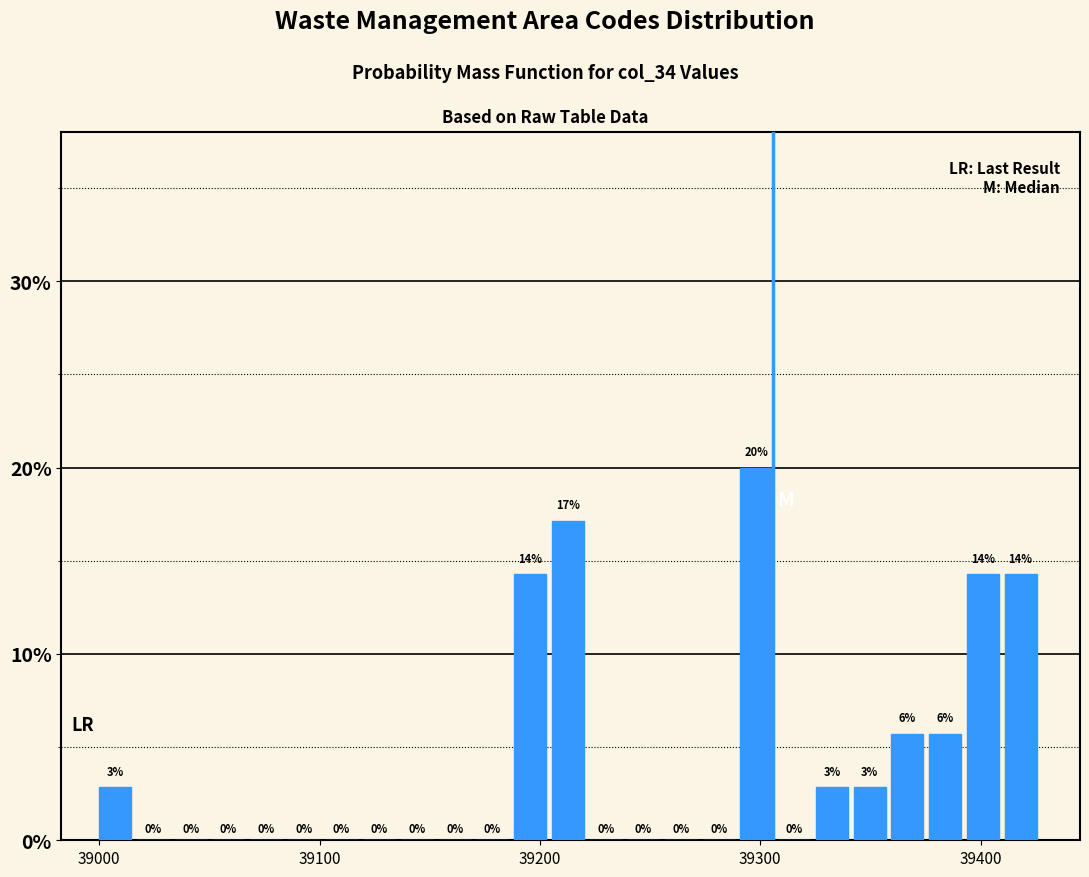

Read against the x-axis, roughly where is the centre of the tallest bar?

39300